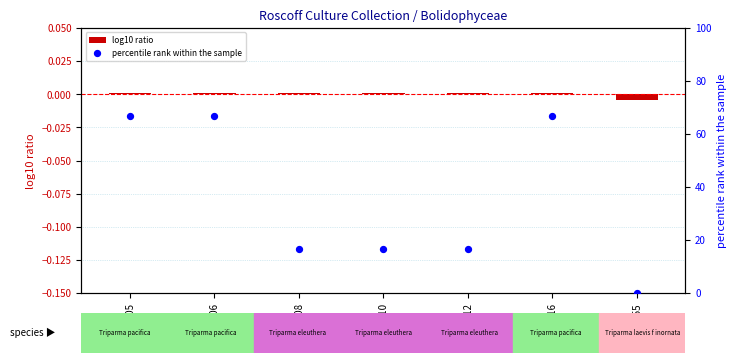

At which category is the sum across all series the highest?

RCC205